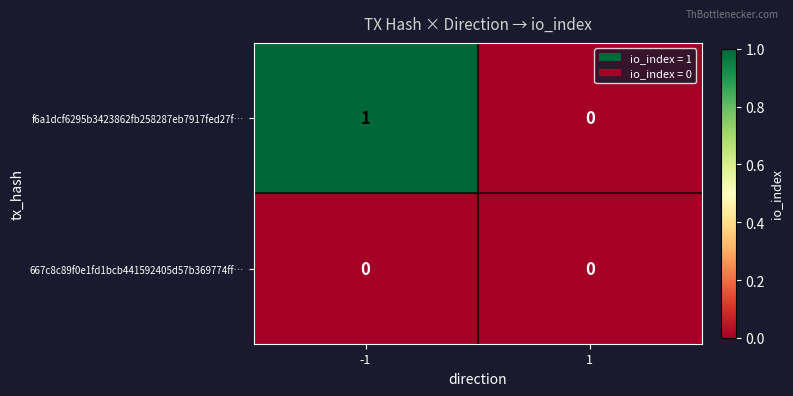

The f6a1dcf6295b3423862fb258287eb7917fed27f… series shows 0 at 1. True or false?

True